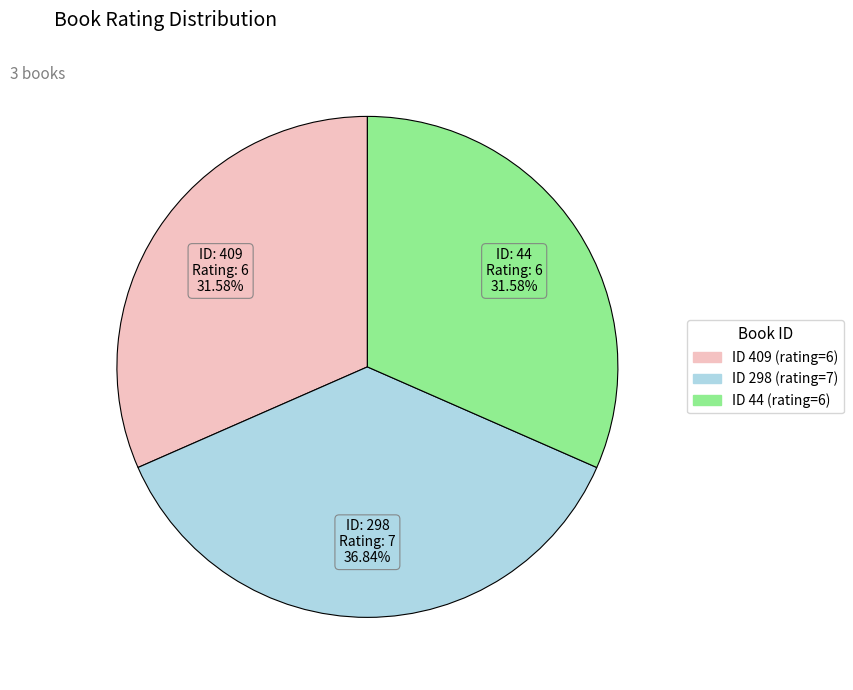

To the nearest percent, what is the difference between the largest and smallest slice percentages?

5%